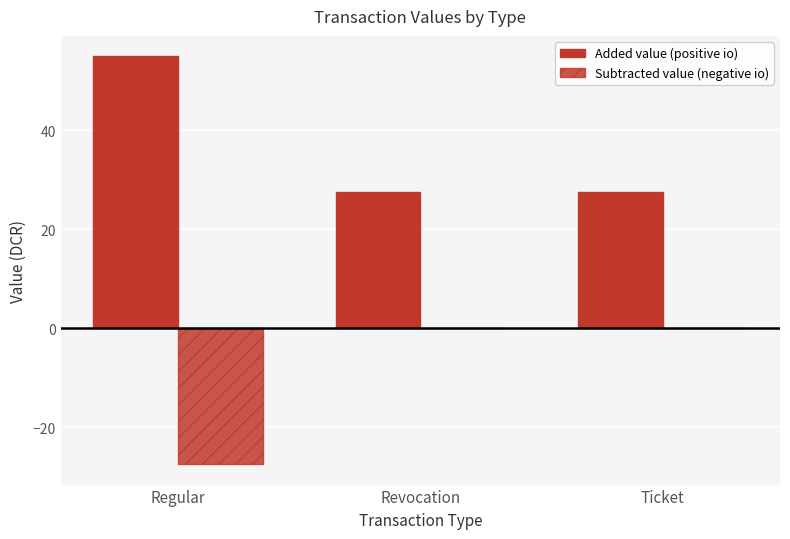

Does the chart contain stacked bars?

No